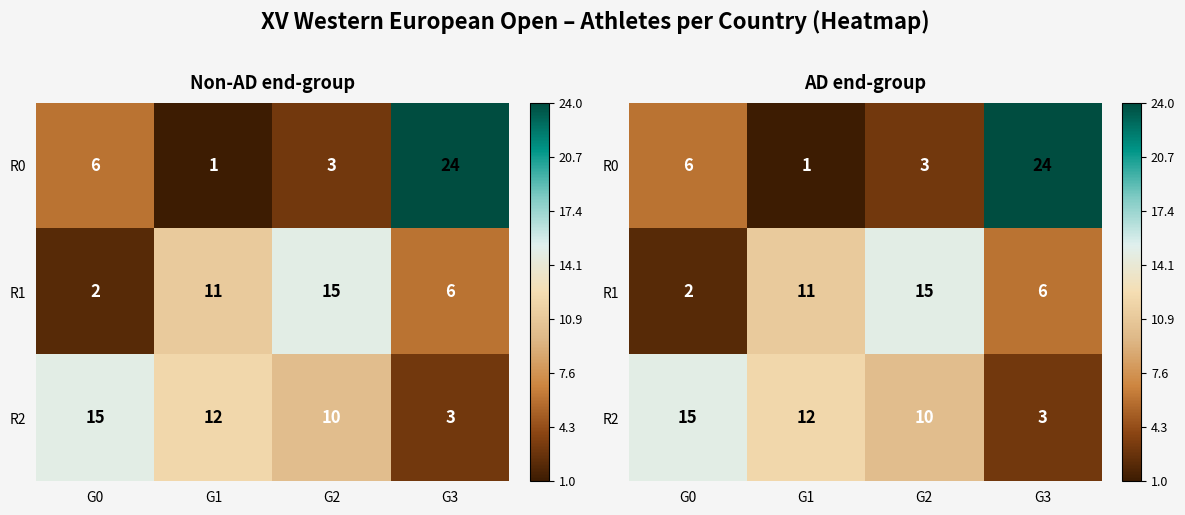

What is the smallest value displayed?

1